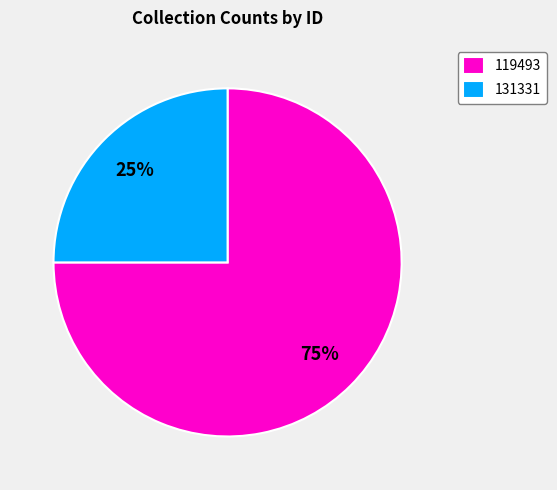

Is the sum of 119493 and 131331 greater than half?

Yes